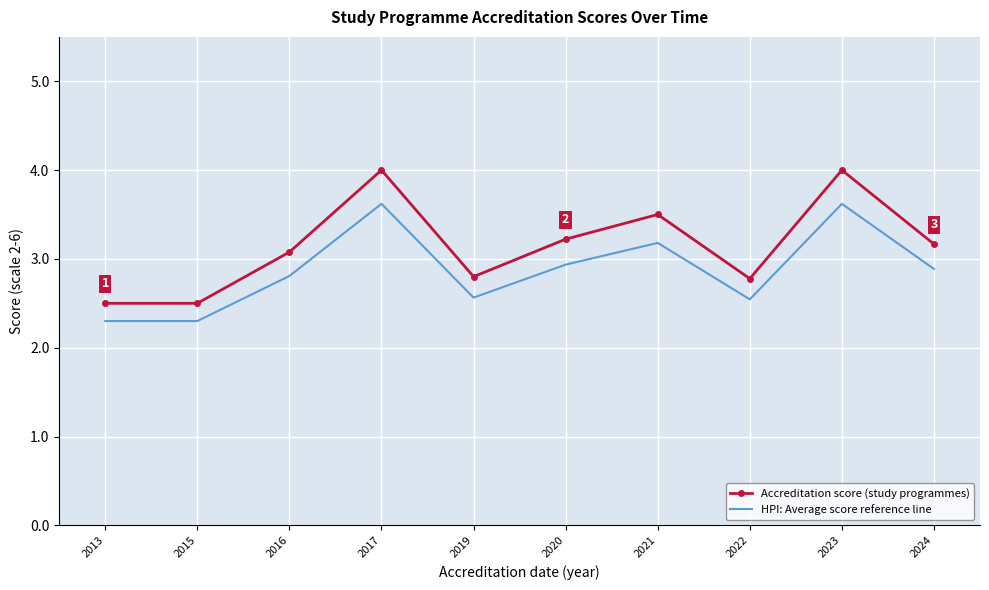

At 2023, list the series in order from smallest to largest.

HPI: Average score reference line, Accreditation score (study programmes)